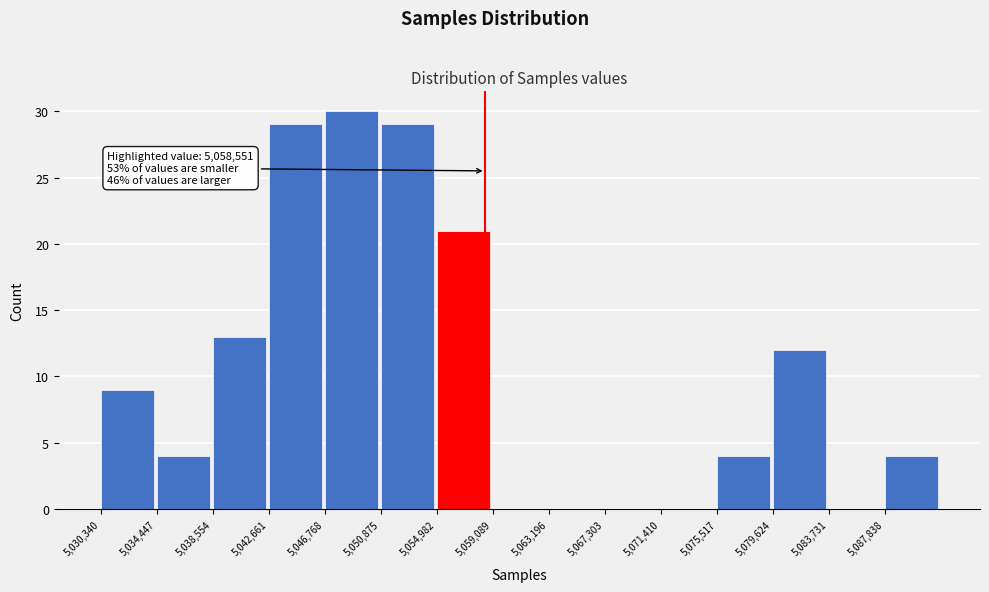

Over which range of the x-axis is the bar tallest?

5047000 to 5051000